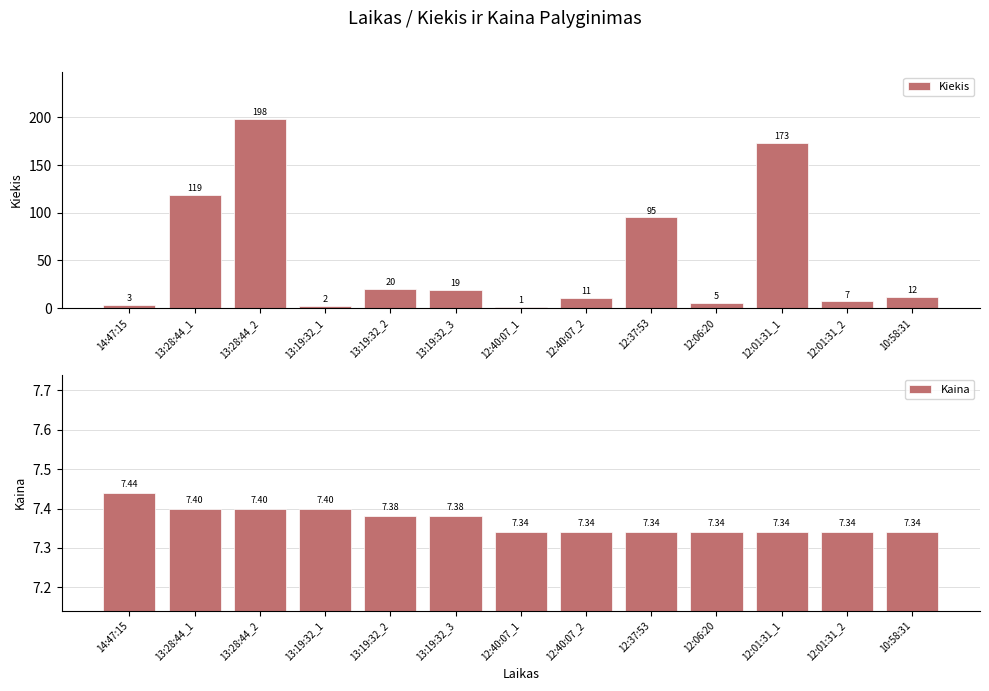

Reading left to right, extract all data points from this chart.

Kiekis: 14:47:15=3.0	13:28:44_1=119.0	13:28:44_2=198.0	13:19:32_1=2.0	13:19:32_2=20.0	13:19:32_3=19.0	12:40:07_1=1.0	12:40:07_2=11.0	12:37:53=95.0	12:06:20=5.0	12:01:31_1=173.0	12:01:31_2=7.0	10:58:31=12.0
Kaina: 14:47:15=7.4	13:28:44_1=7.4	13:28:44_2=7.4	13:19:32_1=7.4	13:19:32_2=7.4	13:19:32_3=7.4	12:40:07_1=7.3	12:40:07_2=7.3	12:37:53=7.3	12:06:20=7.3	12:01:31_1=7.3	12:01:31_2=7.3	10:58:31=7.3